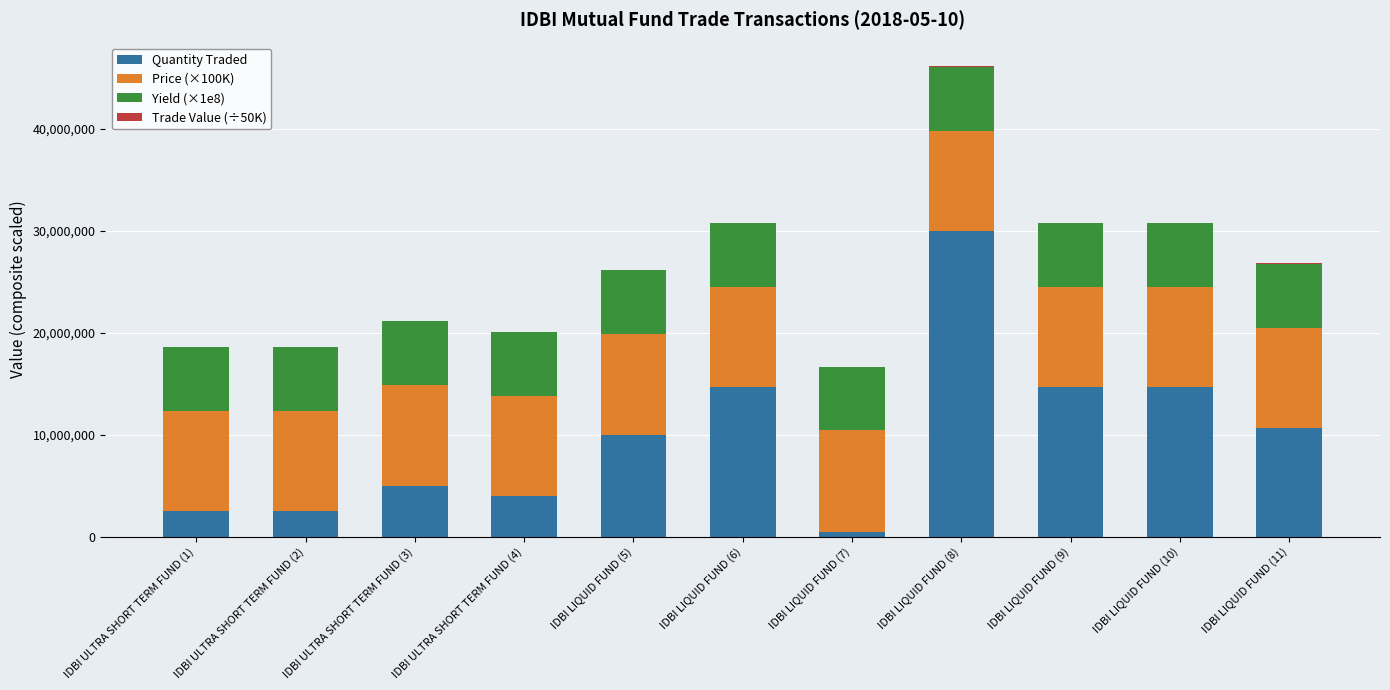

At which label does Quantity Traded reach its peak?

IDBI LIQUID FUND (8)